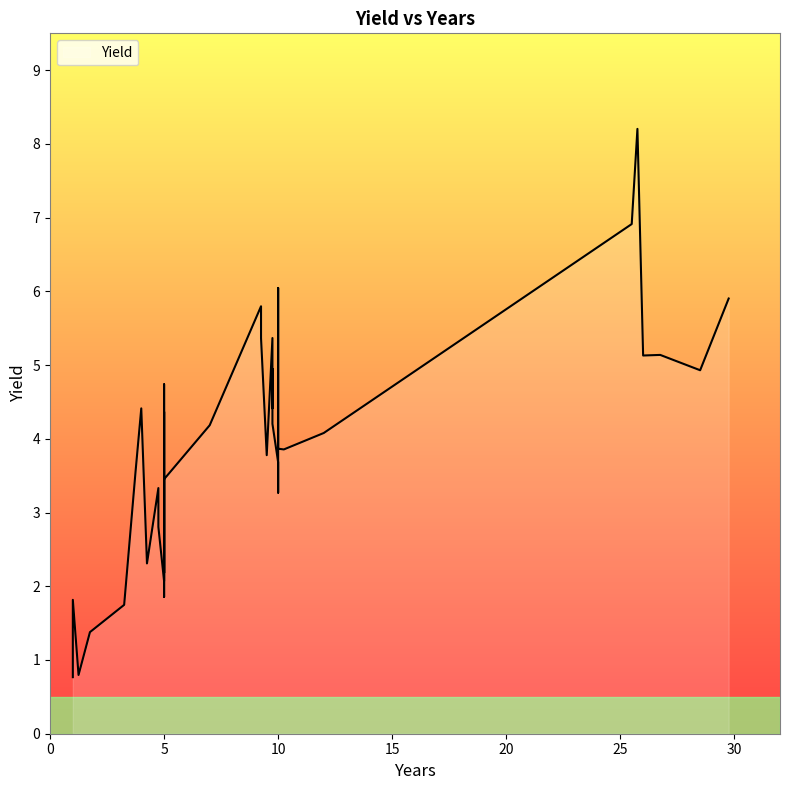

Which label corresponds to the largest value in the chart?

25.75